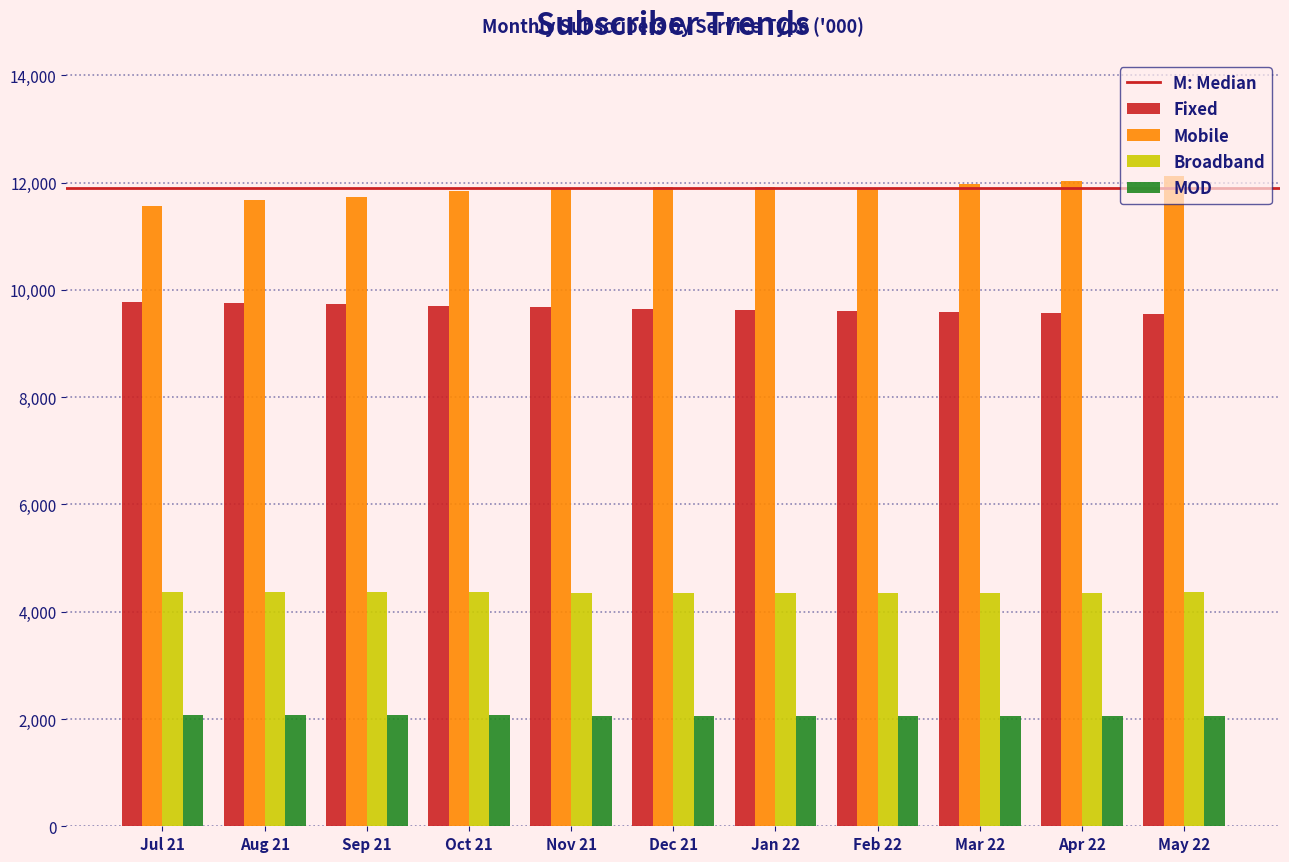

What is the total value across all series at Aug 21?

27867